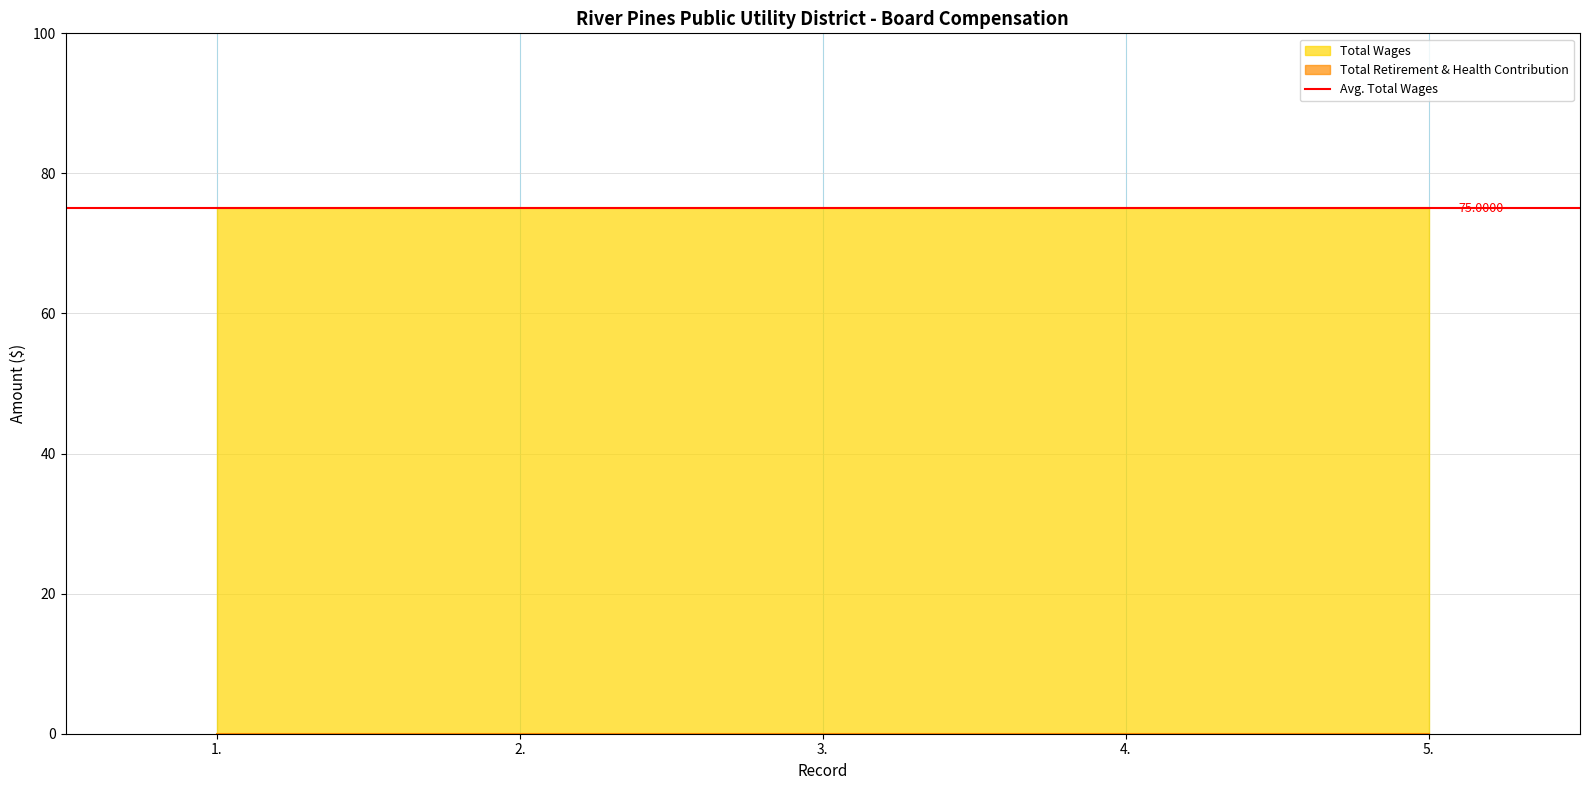

What is the sum of all Total Wages values?

375